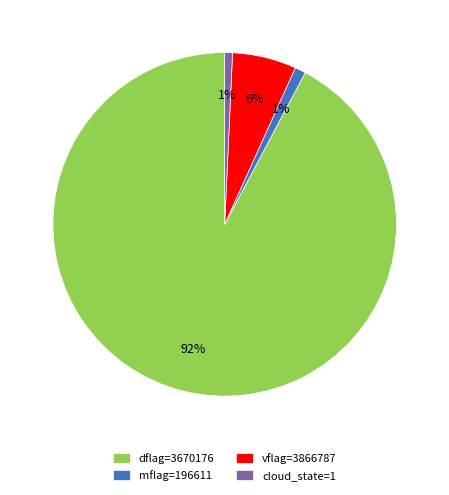

What is the largest slice in the pie chart?

dflag=3670176